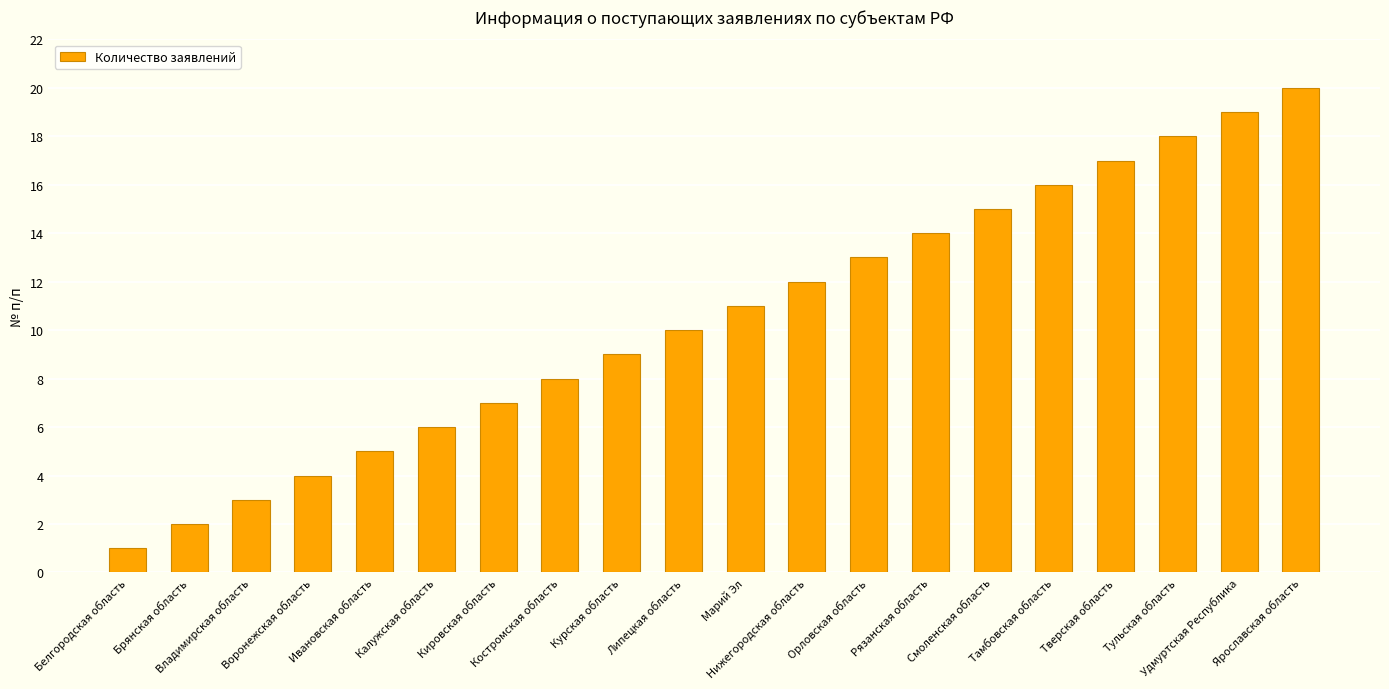

What position from the left is Калужская область?

6